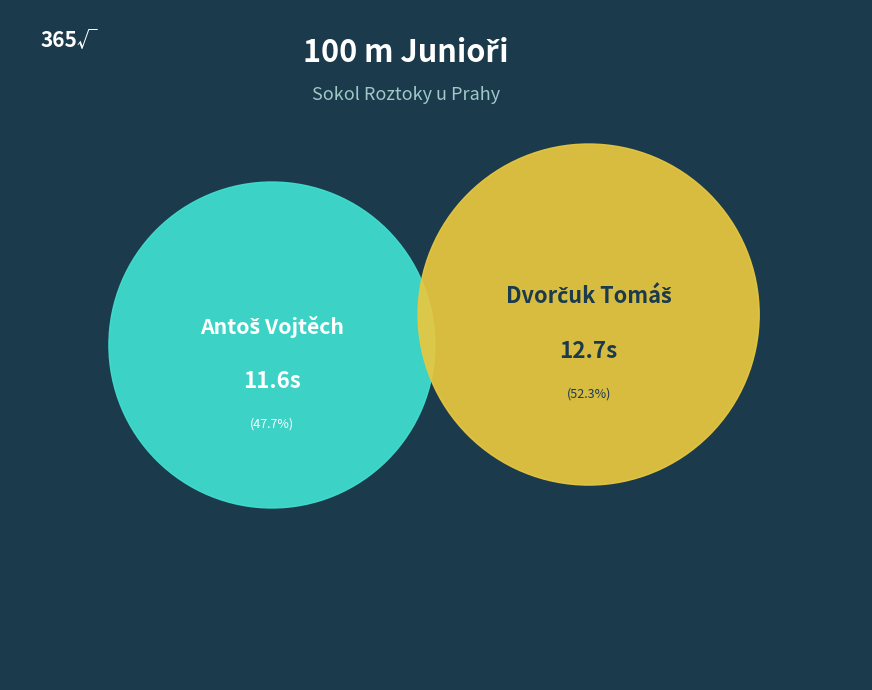

What portion of the pie excludes Dvorčuk Tomáš?

47.7%